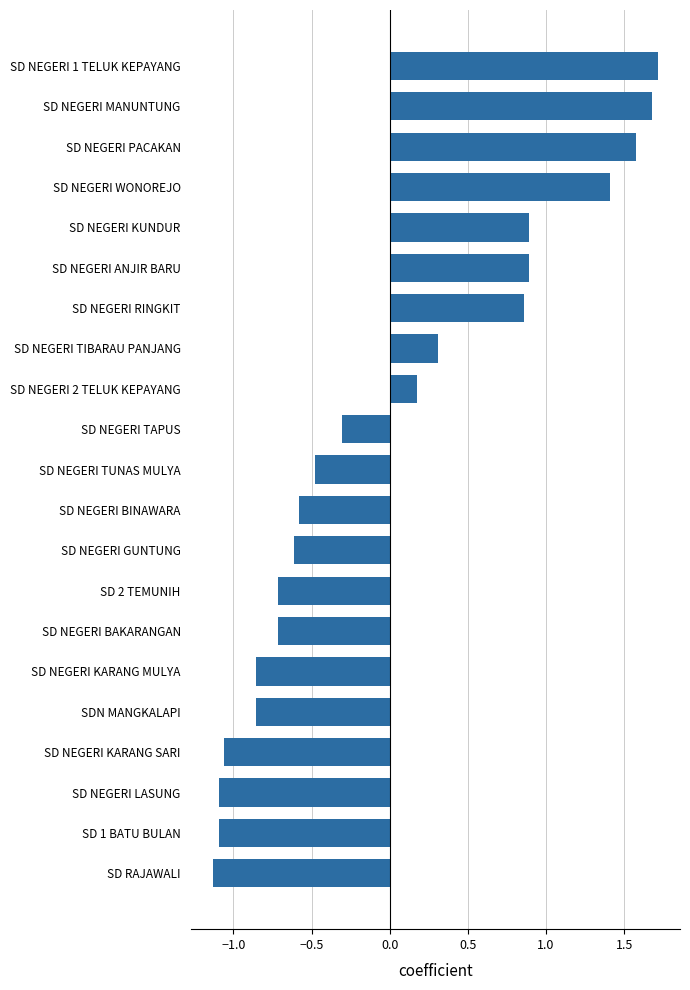

What is the difference between the values at SD RAJAWALI and SD NEGERI 2 TELUK KEPAYANG?

1.3